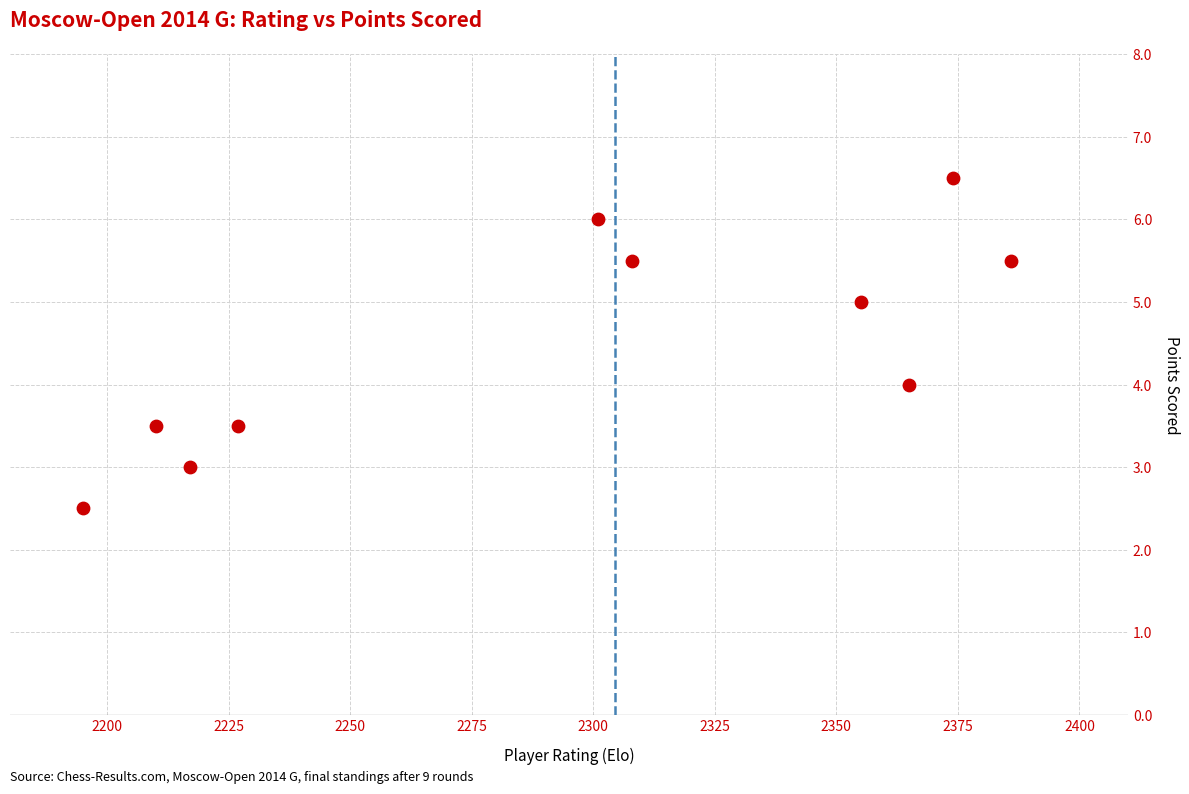

What is the average Y value?

4.5